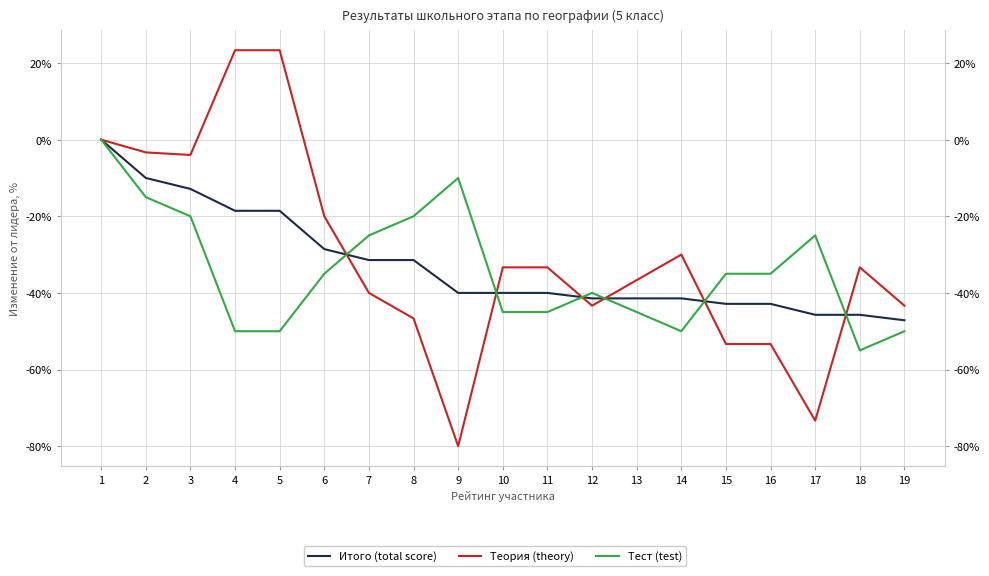

How many values in the Теория (theory) series are below -33?

12